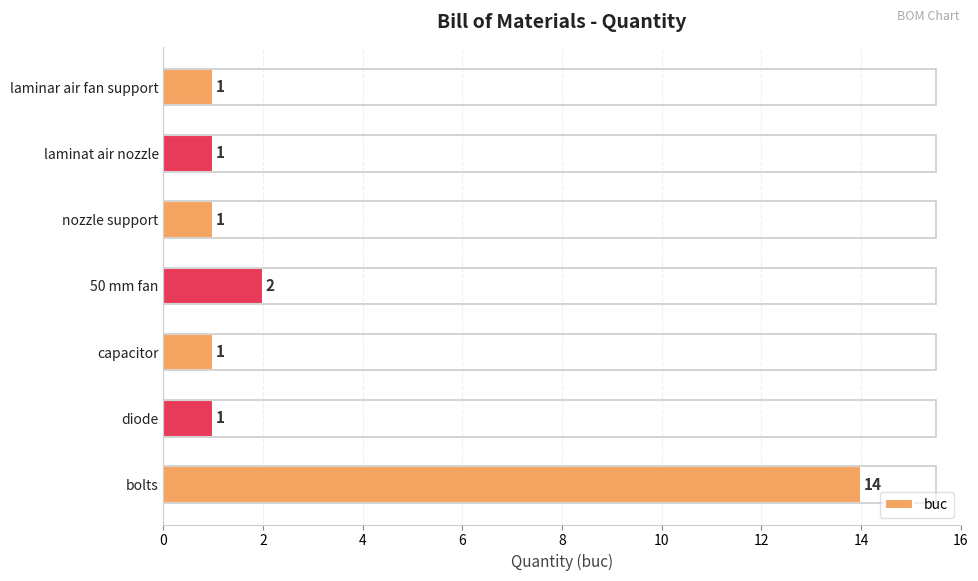

Reading top to bottom, extract all data points from this chart.

1	1	1	2	1	1	14